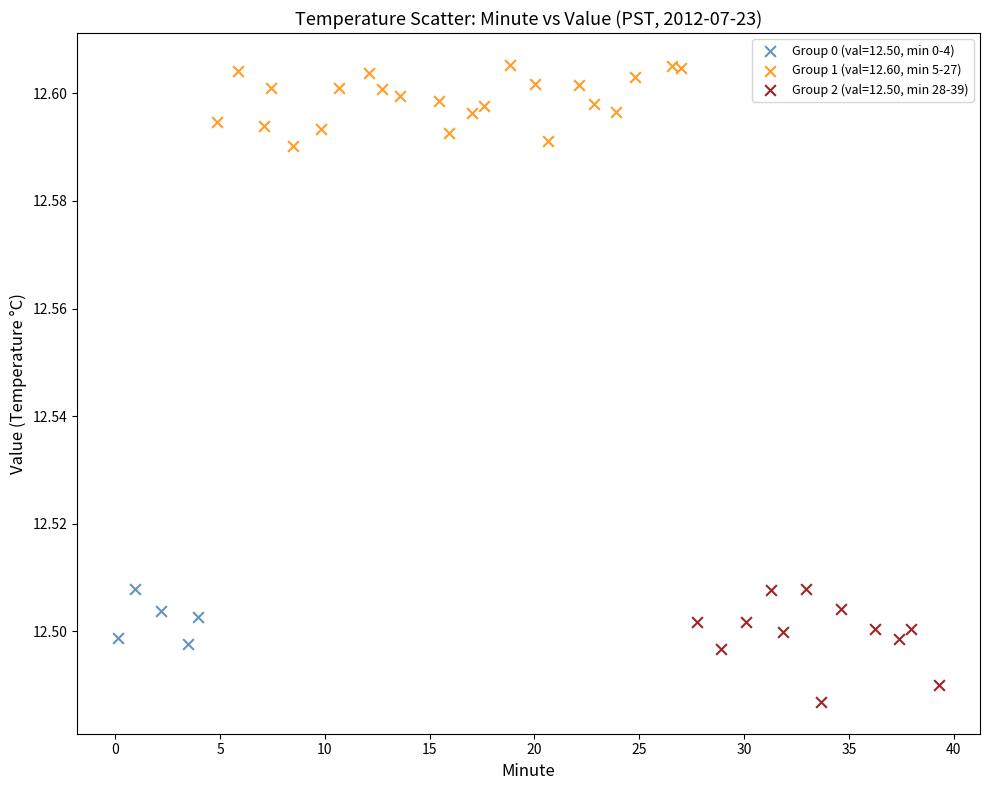

Which series contains the lowest Y value?

Group 2 (val=12.50, min 28-39)